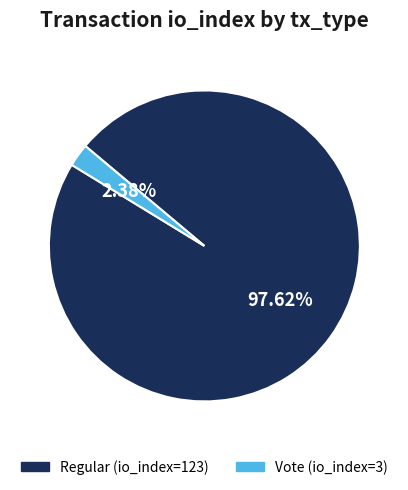

Do Vote (io_index=3) and Regular (io_index=123) together represent more than half of the pie?

Yes